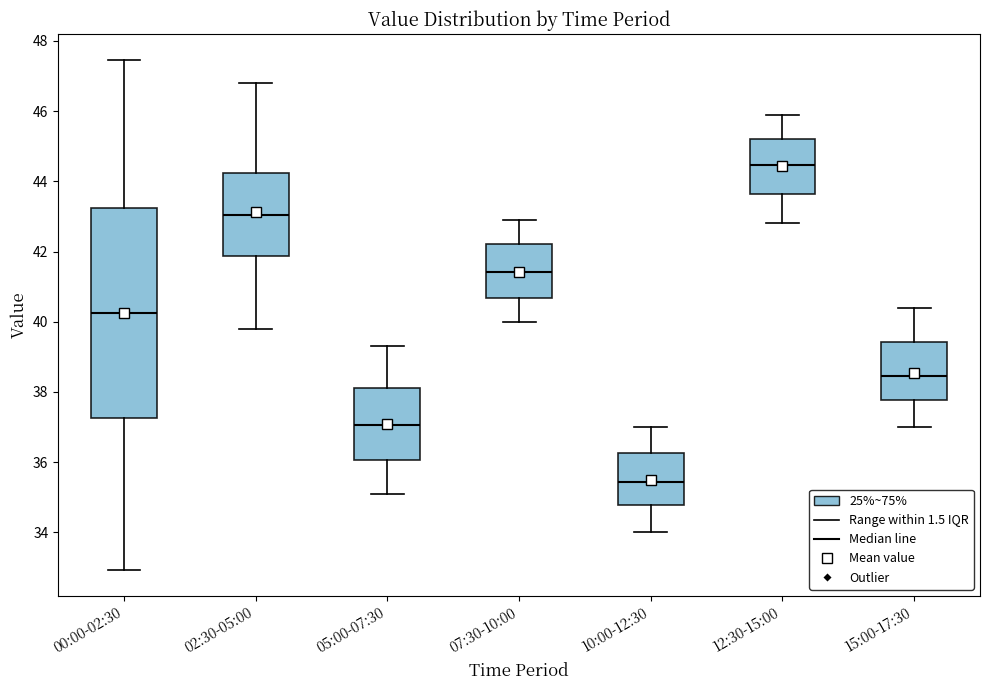

Comparing the boxes themselves (not the whiskers), which one is the tallest?

00:00-02:30